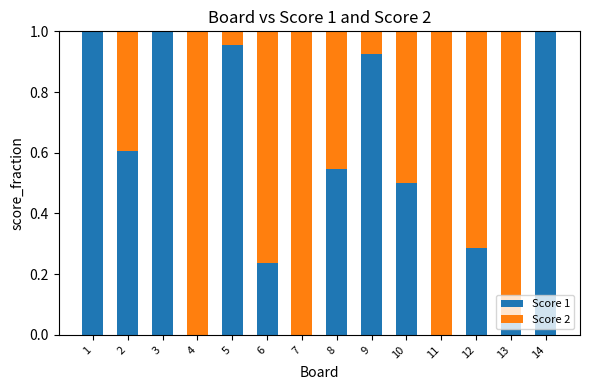

What is the sum of the Score 1 values at 2 and 9?

1.5